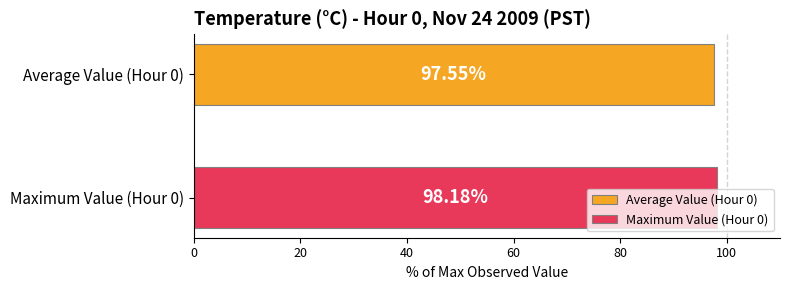

Rank the series by their maximum value, from highest to lowest.

Maximum Value (Hour 0), Average Value (Hour 0)